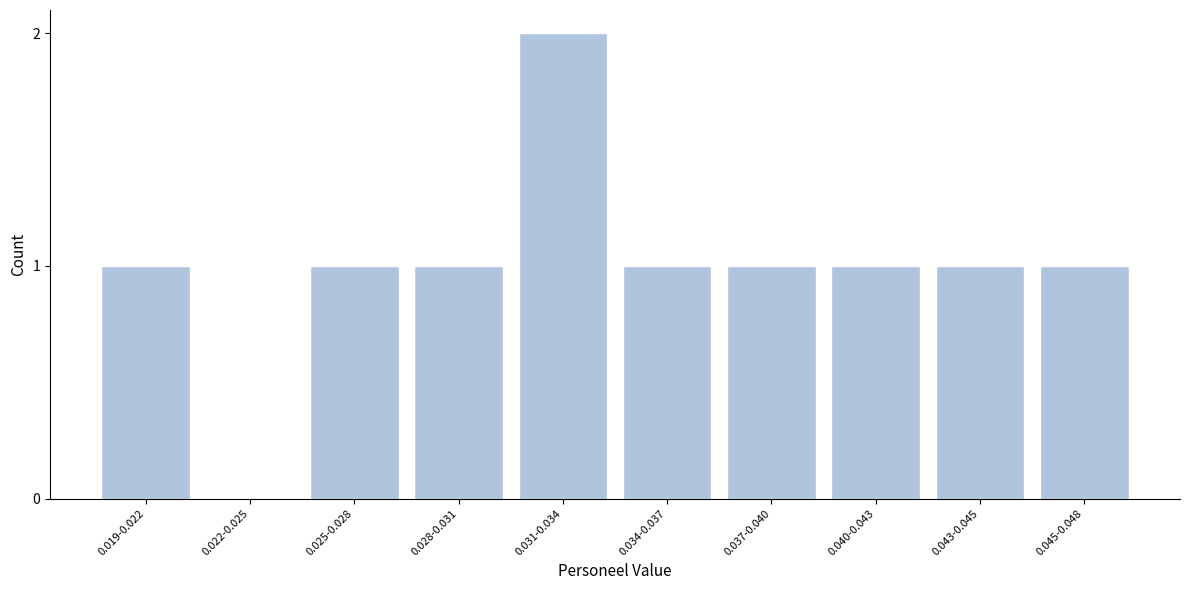

Reading left to right, what are all the values shown in this chart?

0.019-0.022=1	0.022-0.025=0	0.025-0.028=1	0.028-0.031=1	0.031-0.034=2	0.034-0.037=1	0.037-0.040=1	0.040-0.043=1	0.043-0.045=1	0.045-0.048=1